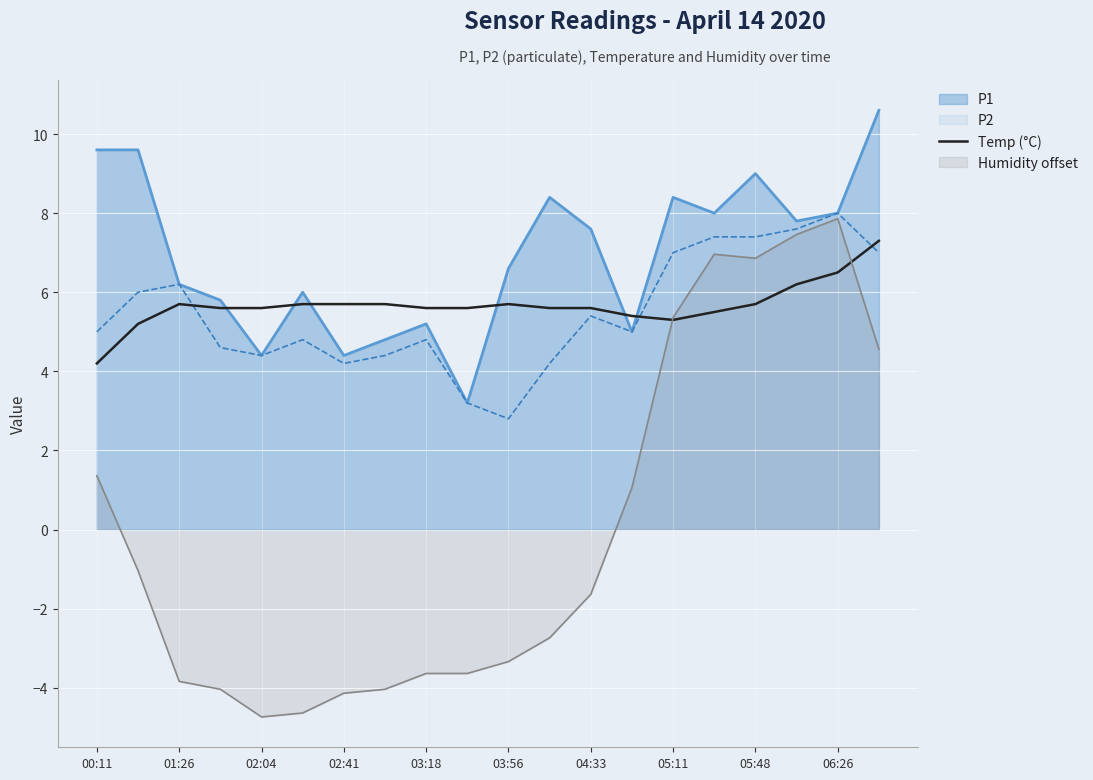

The Humidity offset series shows 1.4 at 00:11. True or false?

True